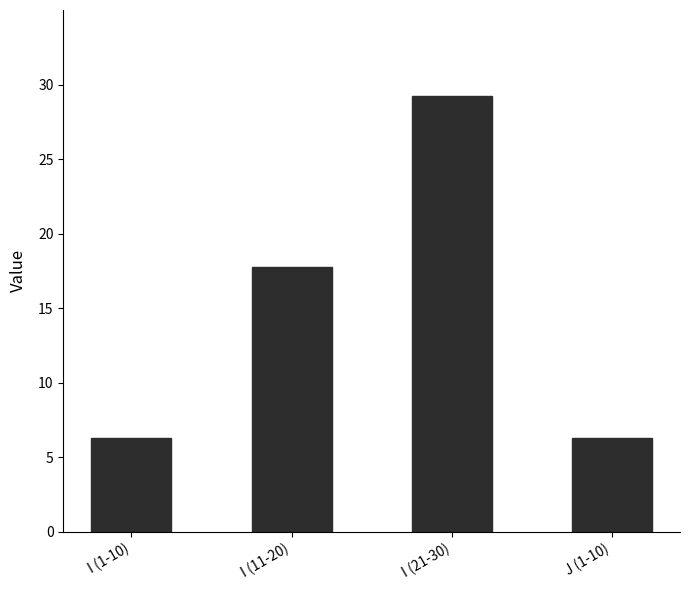

Reading left to right, list all the values displayed in this chart.

I (1-10)=6.3	I (11-20)=17.7	I (21-30)=29.2	J (1-10)=6.3